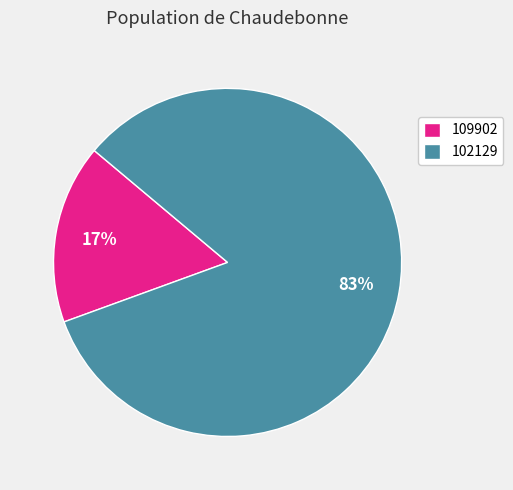

To the nearest percent, what is the combined percentage of 102129 and 109902?

100%